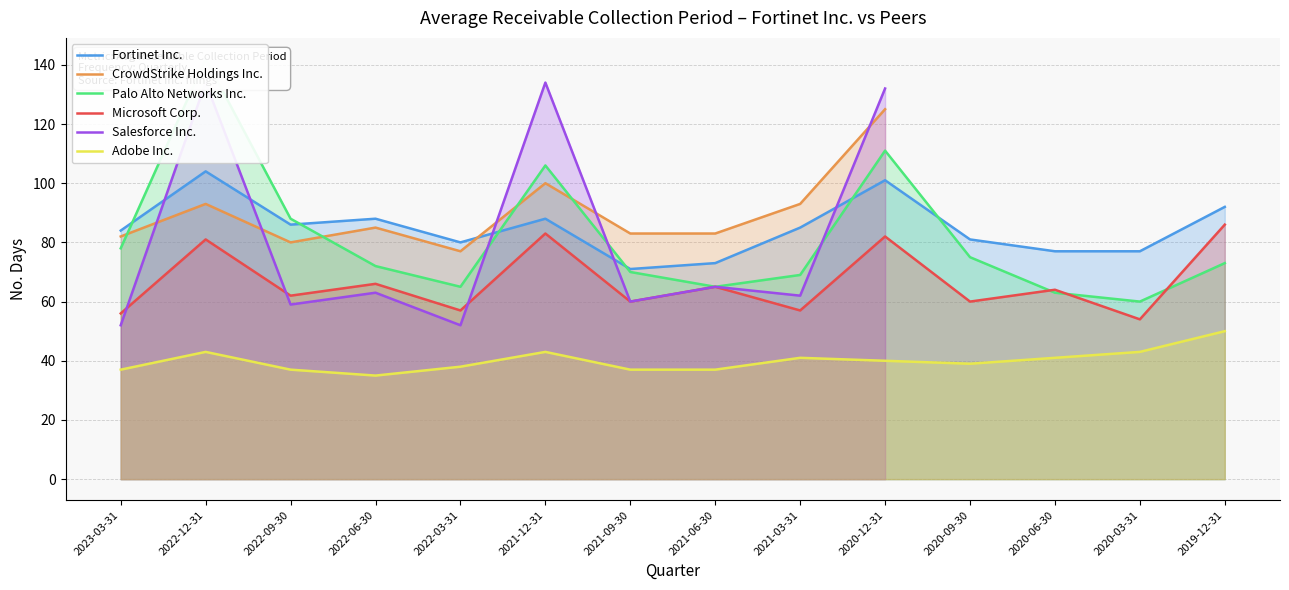

Which series has the largest total across all categories?

Fortinet Inc.